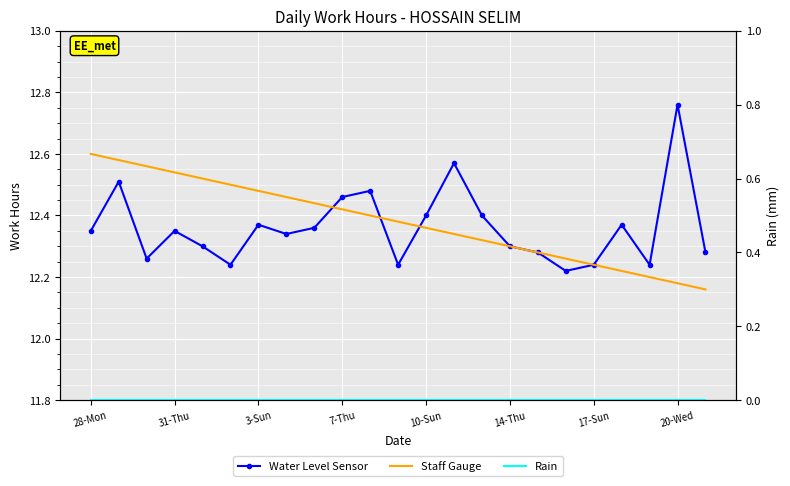

What is the label of the 5th point from the right?

17-Sun